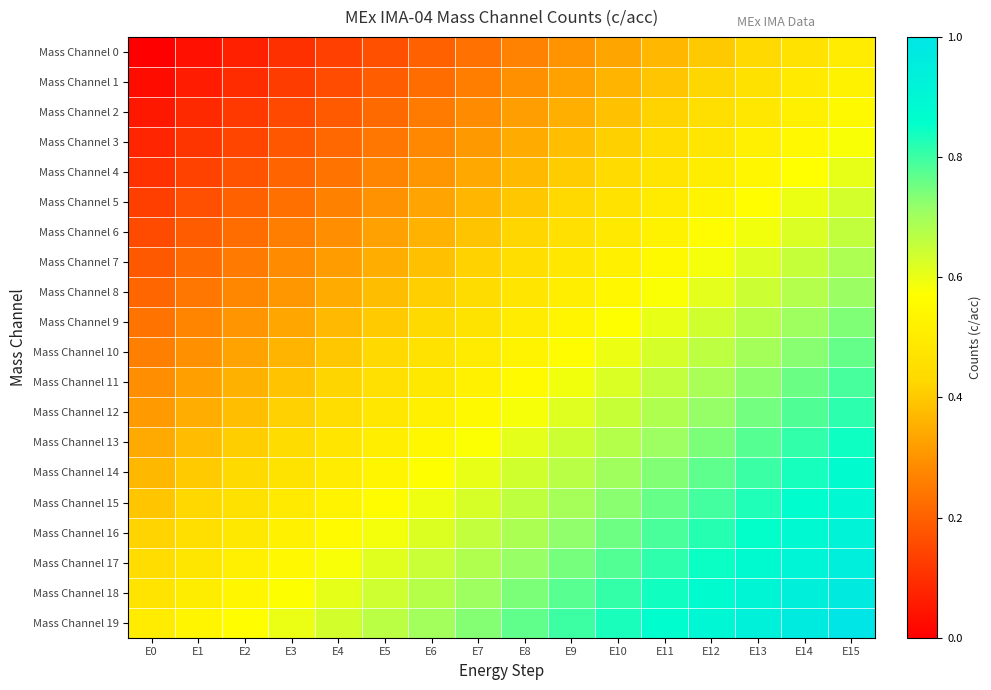

At E2, list the series in order from smallest to largest.

Mass Channel 0, Mass Channel 1, Mass Channel 2, Mass Channel 3, Mass Channel 4, Mass Channel 5, Mass Channel 6, Mass Channel 7, Mass Channel 8, Mass Channel 9, Mass Channel 10, Mass Channel 11, Mass Channel 12, Mass Channel 13, Mass Channel 14, Mass Channel 15, Mass Channel 16, Mass Channel 17, Mass Channel 18, Mass Channel 19